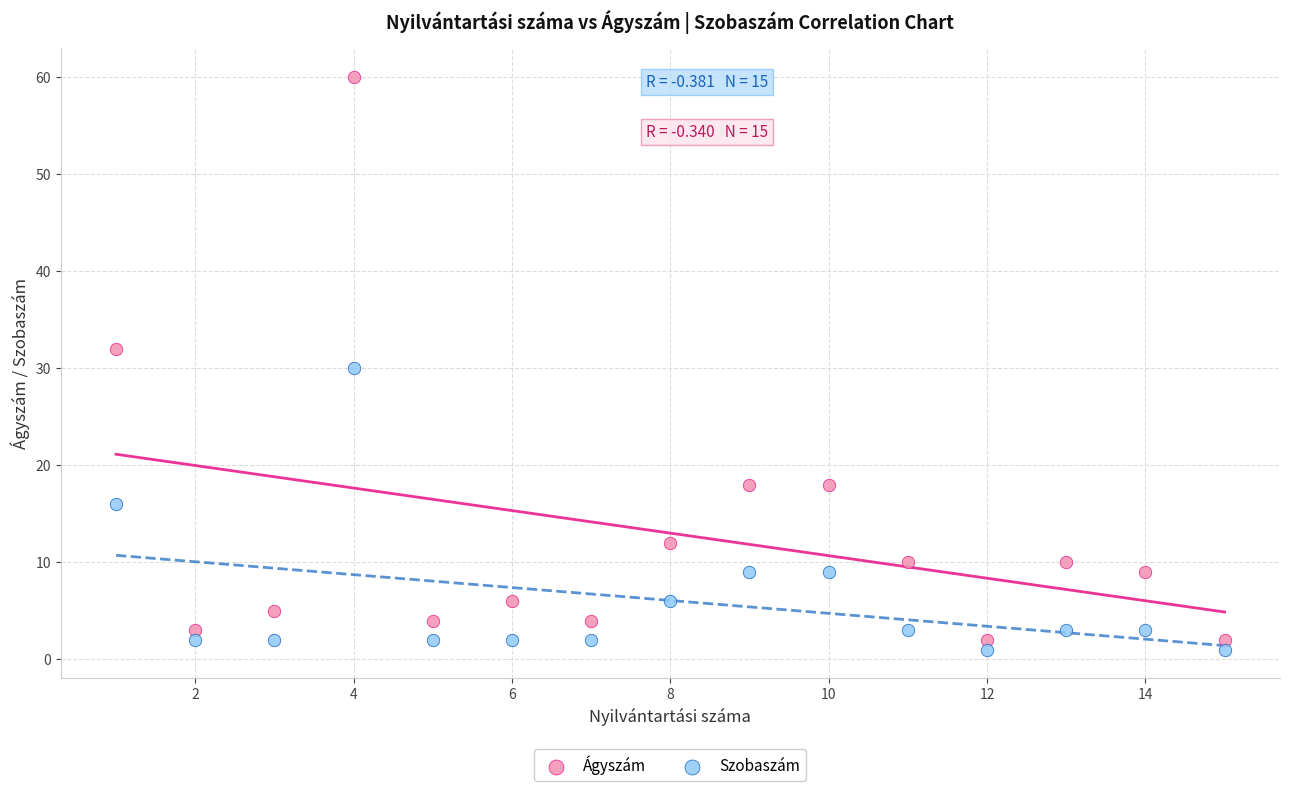

Across all data points, what is the range of Y values (max minus min)?

59